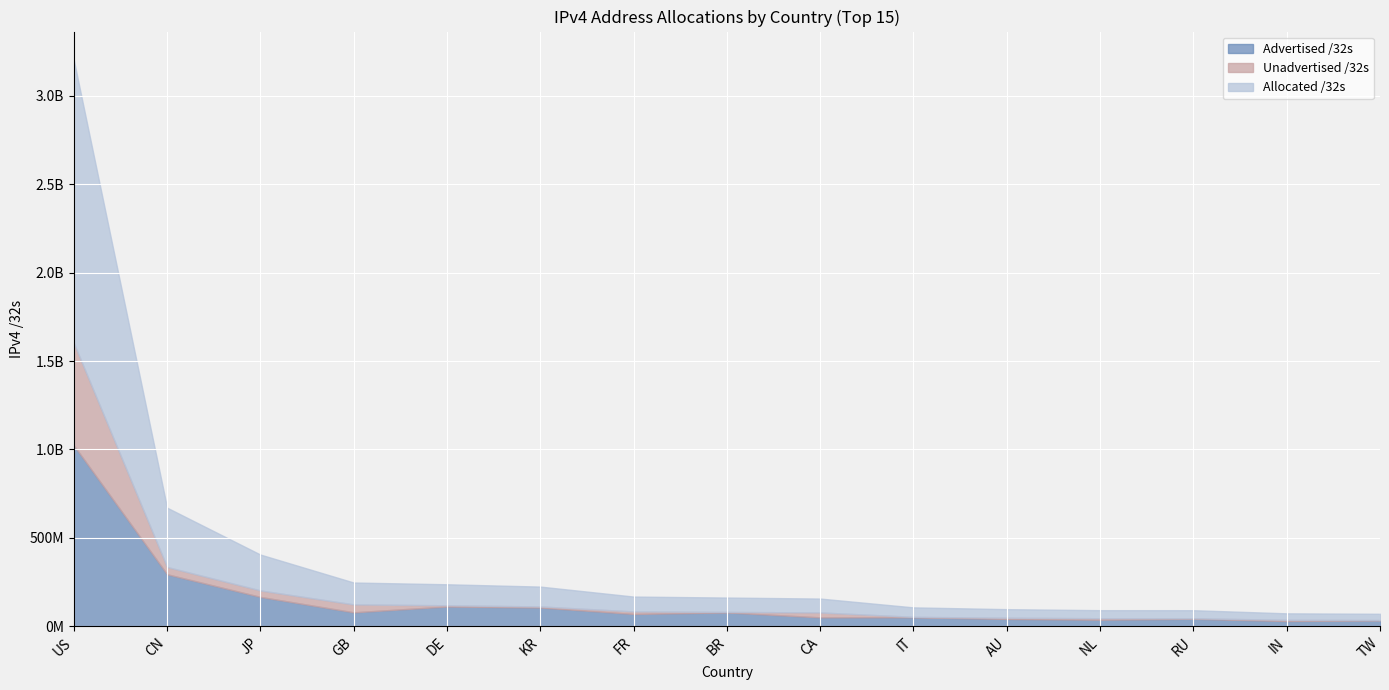

How many data points in Advertised /32s are above 69875200?

7